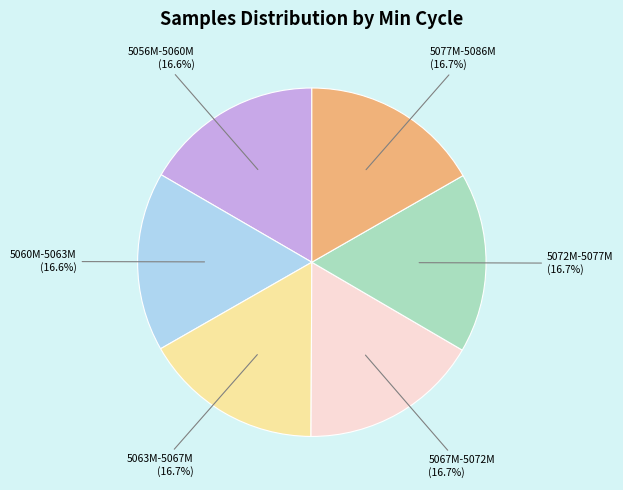

Count the number of slices in the pie.

6